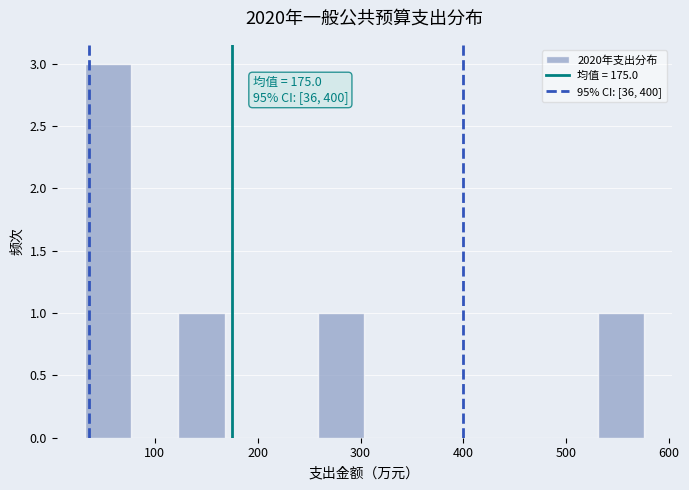

Over which range of the x-axis is the bar tallest?

30 to 80